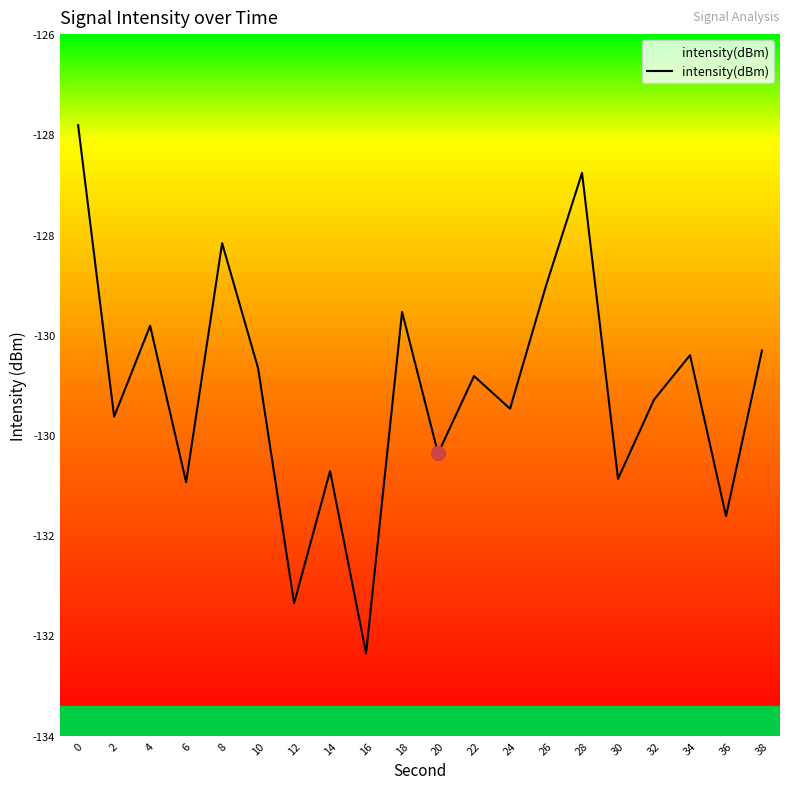

Which has a higher value, 20 or 32?

32